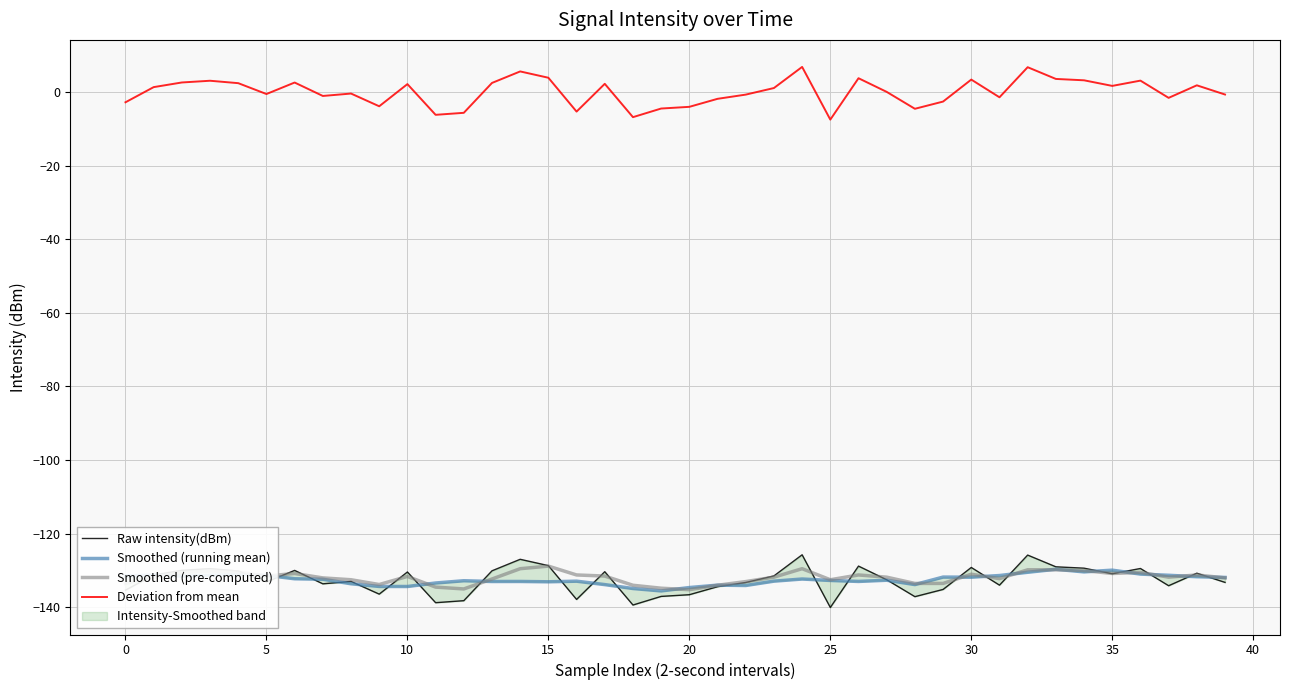

What is the difference between the highest and lowest values at 22?

133.3